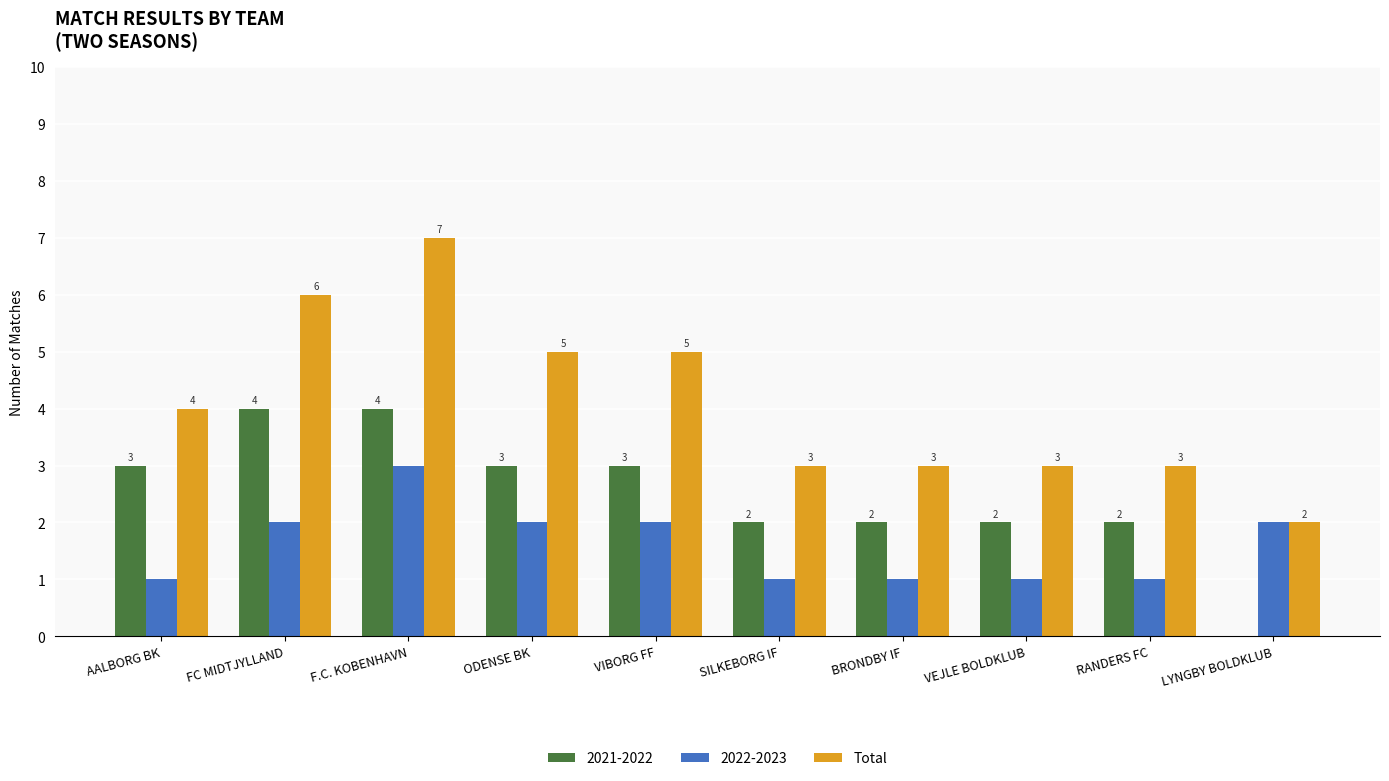

What is the sum of all 2022-2023 values?

16